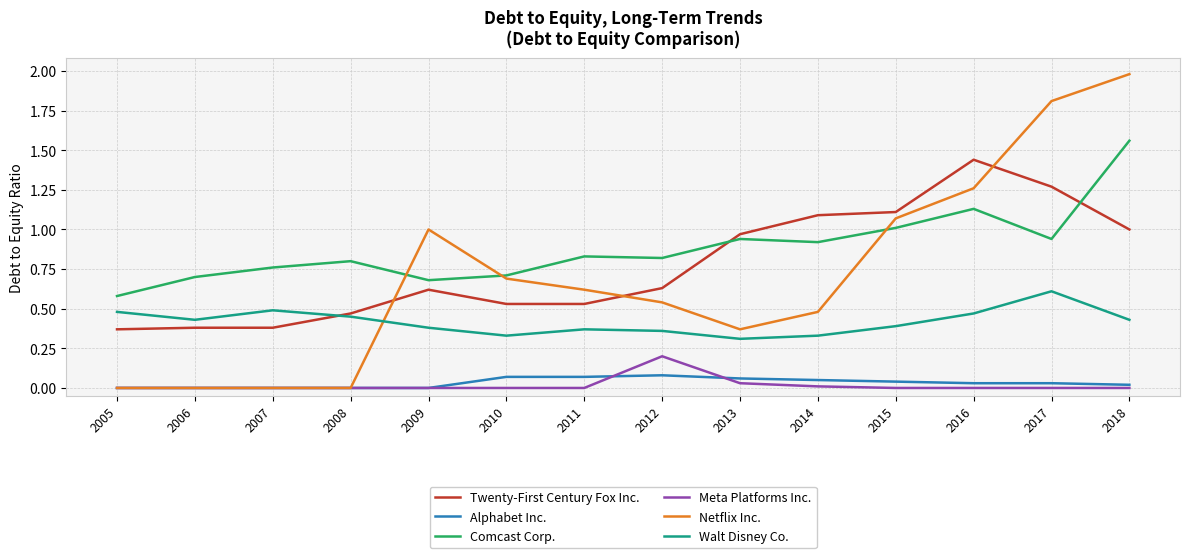

Is it true that Meta Platforms Inc. equals 0.1 at 2012?

False